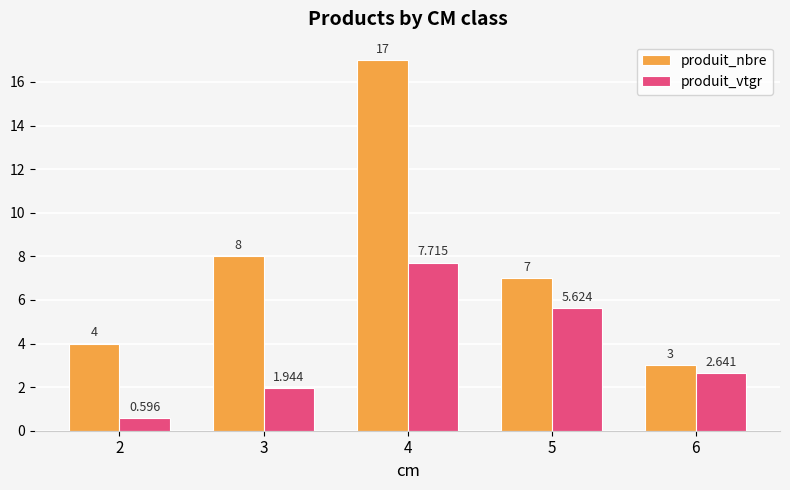

Is the value of produit_nbre at 2 greater than the value of produit_vtgr at 5?

No